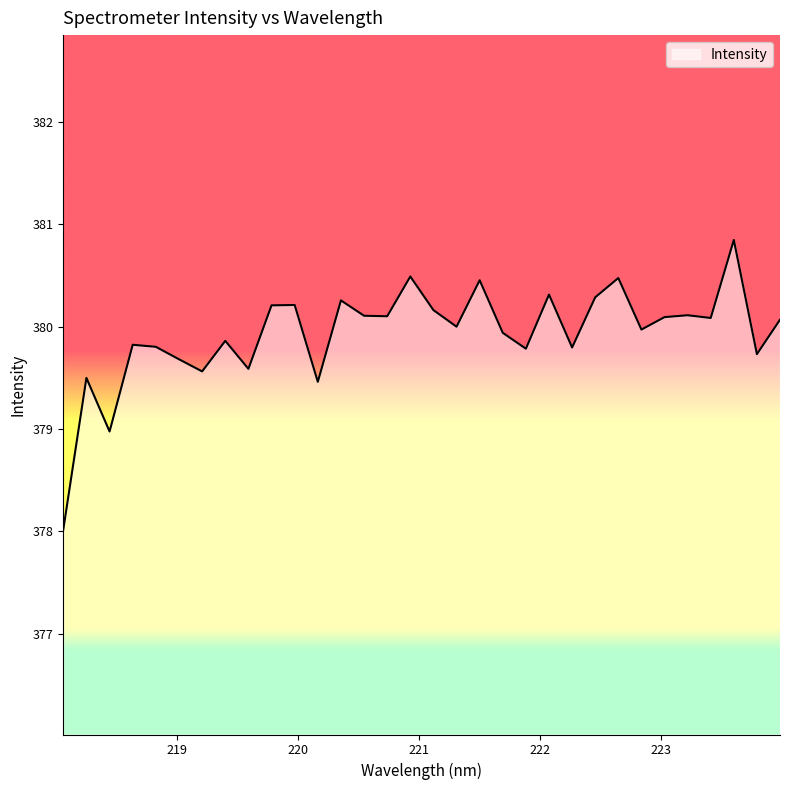

What is the difference between the maximum and minimum values?

2.8